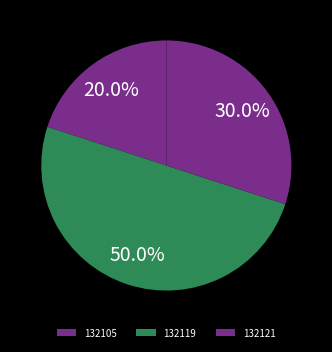

To the nearest percent, what percentage of the pie is 132105?

20%